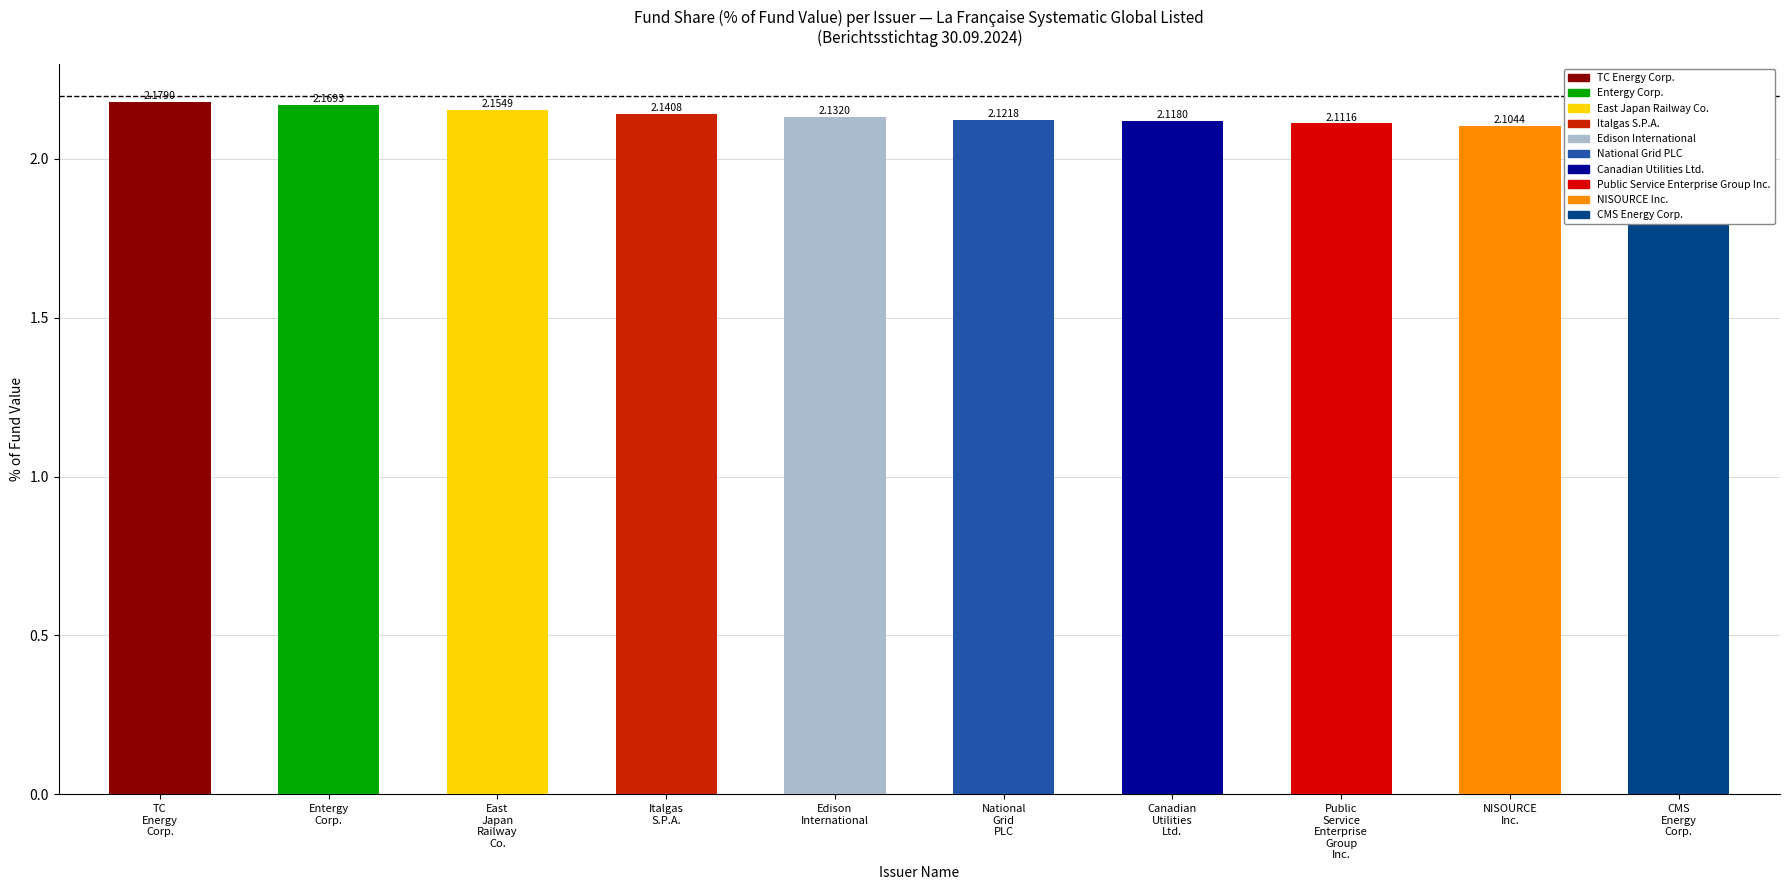

Reading left to right, transcribe all the data shown in this chart.

TC Energy Corp.=2.2	Entergy Corp.=2.2	East Japan Railway Co.=2.2	Italgas S.P.A.=2.1	Edison International=2.1	National Grid PLC=2.1	Canadian Utilities Ltd.=2.1	Public Service Enterprise Group Inc.=2.1	NISOURCE Inc.=2.1	CMS Energy Corp.=2.1